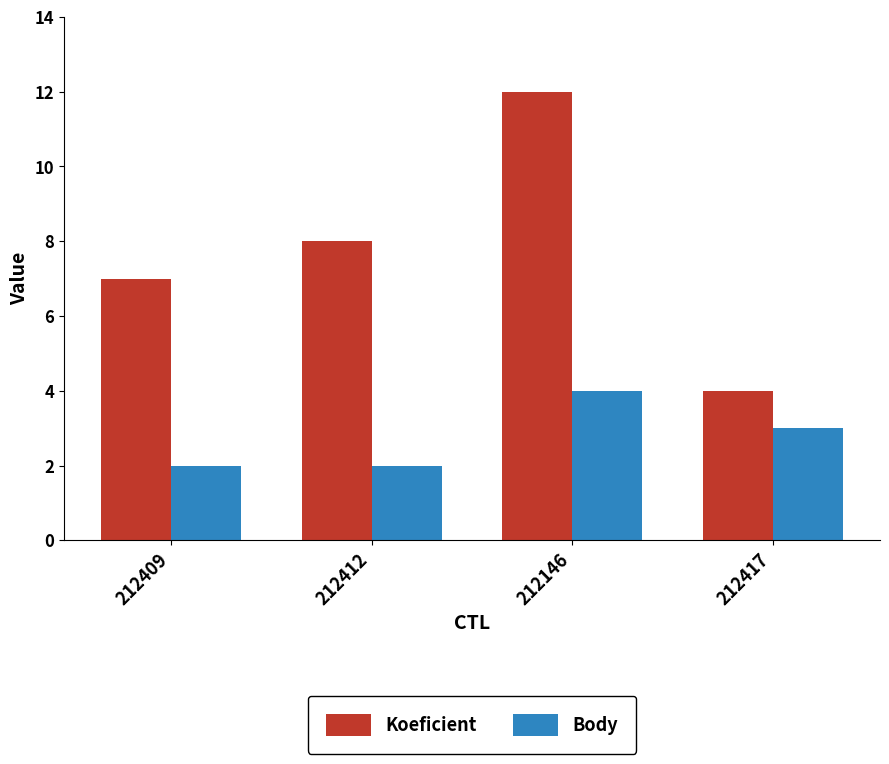

How many groups of bars are there?

4